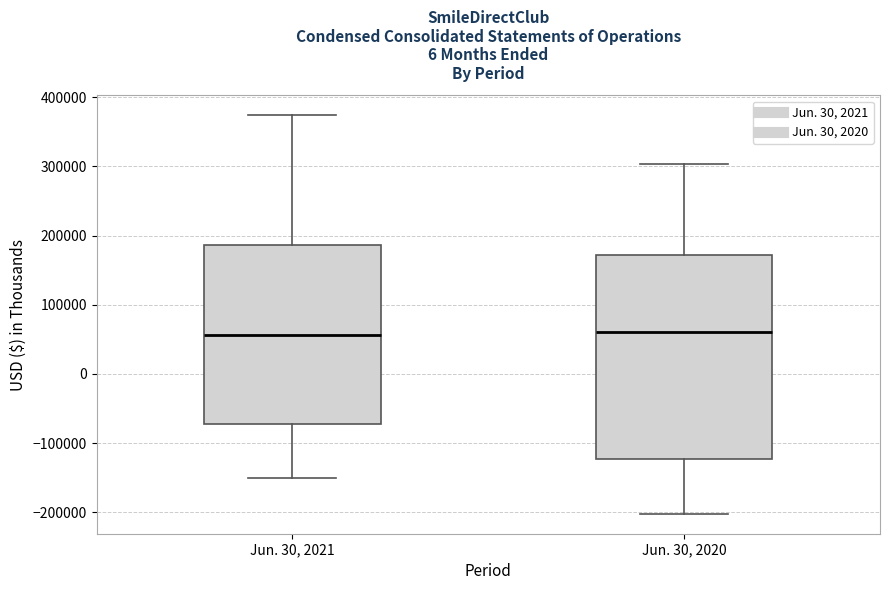

Reading left to right, read every box against the y-axis: the position of its median line, the range the box covers, and the ends of its whiskers. The values are not printed on the chart, so give them approximately, as read against the axis.

Jun. 30, 2021: median 60000, box -70000 to 190000, whiskers -150000 to 370000
Jun. 30, 2020: median 60000, box -120000 to 170000, whiskers -200000 to 300000